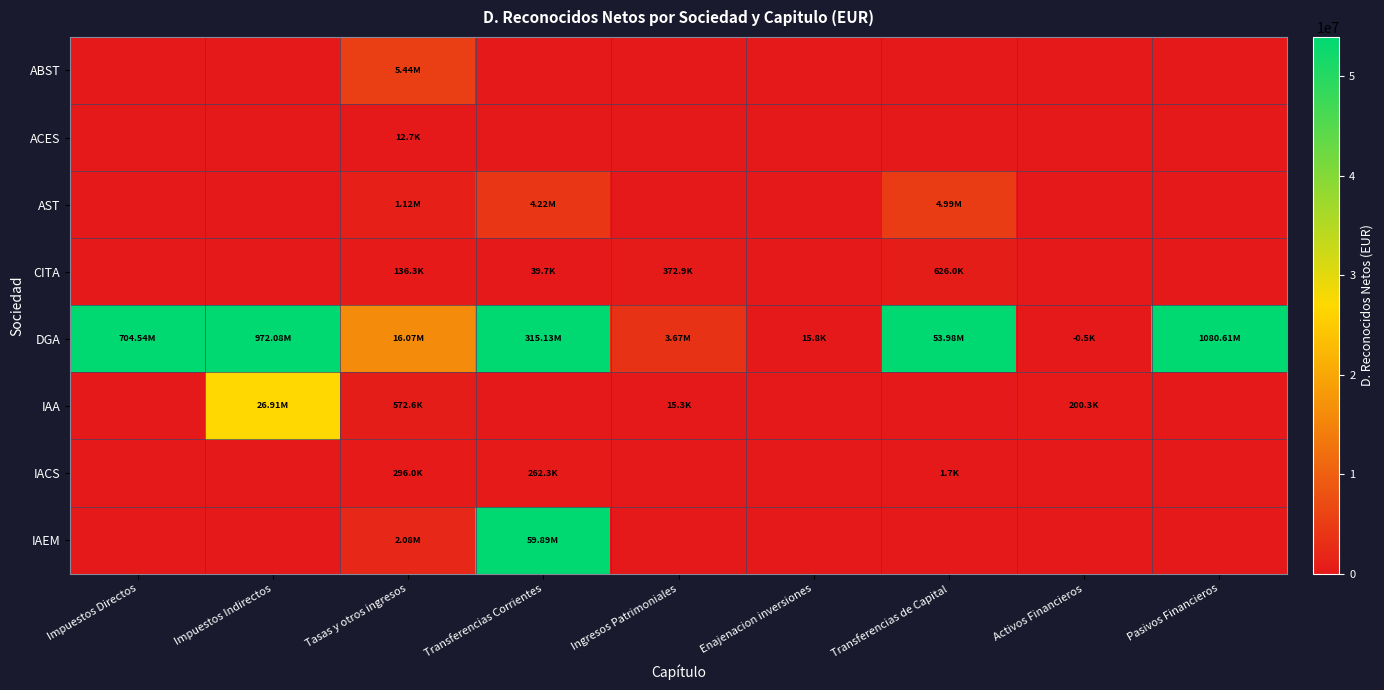

Which series has the largest total across all categories?

DGA